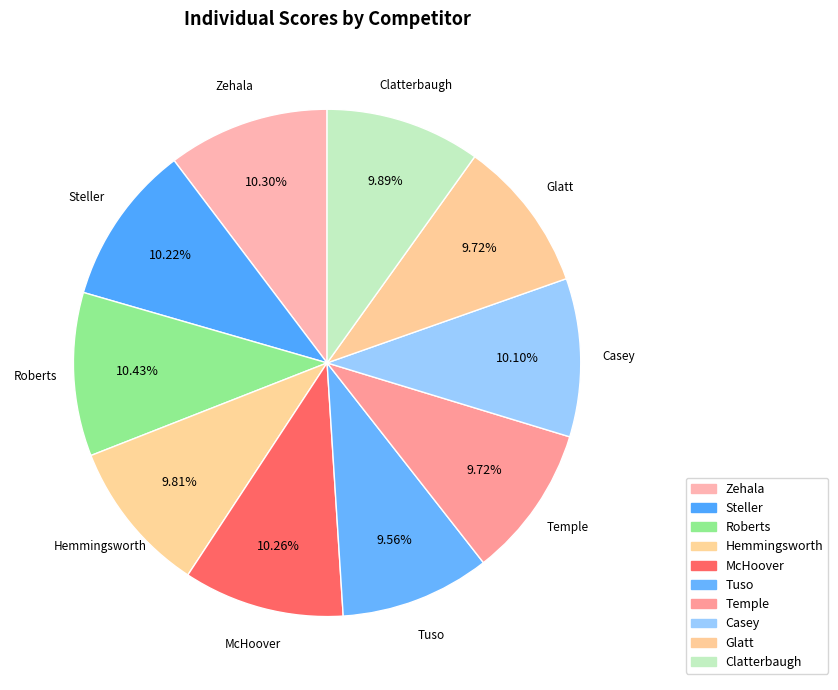

To the nearest percent, what is the difference between the largest and smallest slice percentages?

1%